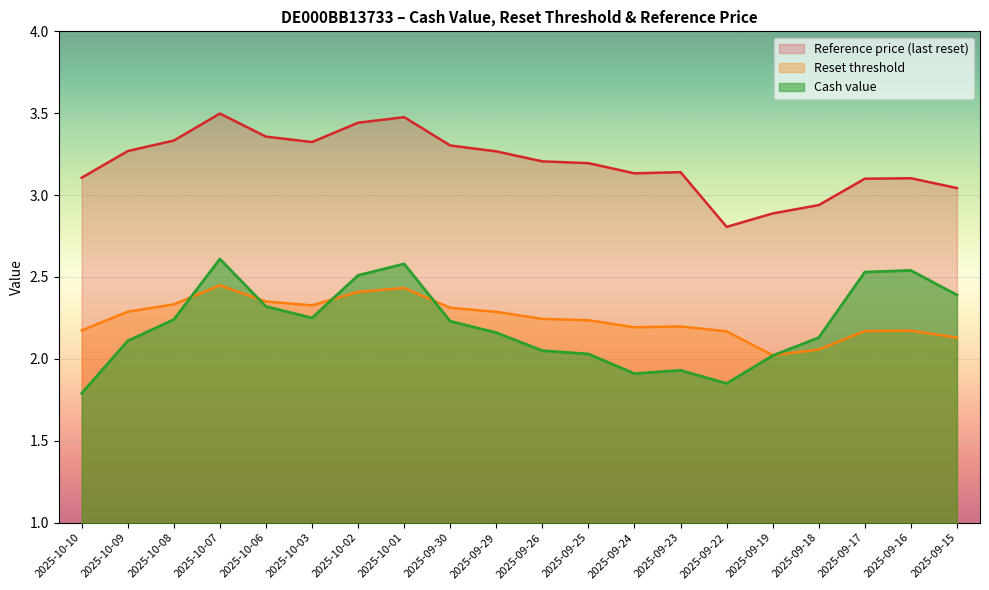

What is the difference between the highest and lowest values at 2025-09-23?

1.2